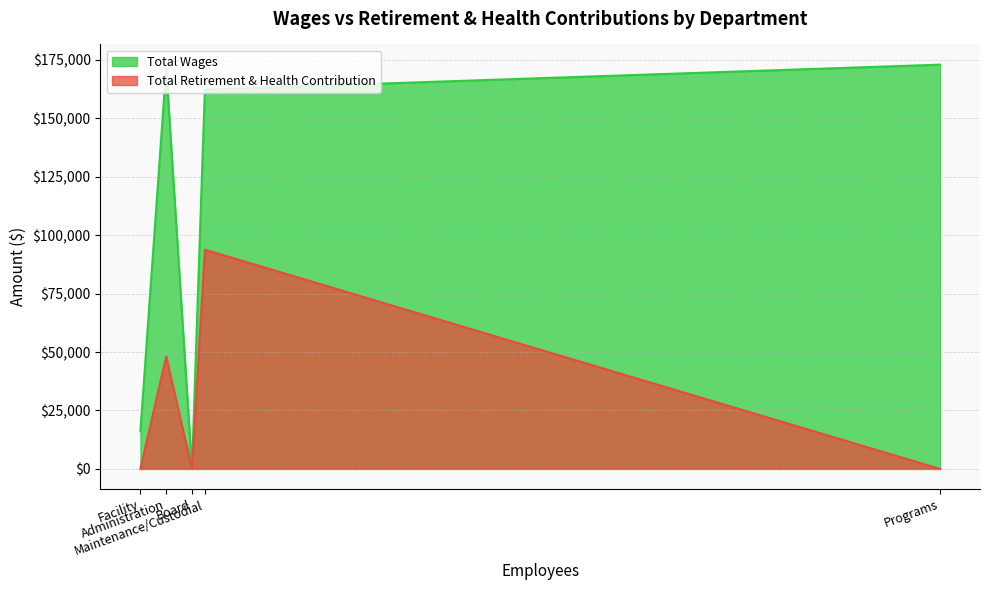

What are all the series names shown in the legend?

Total Wages, Total Retirement & Health Contribution